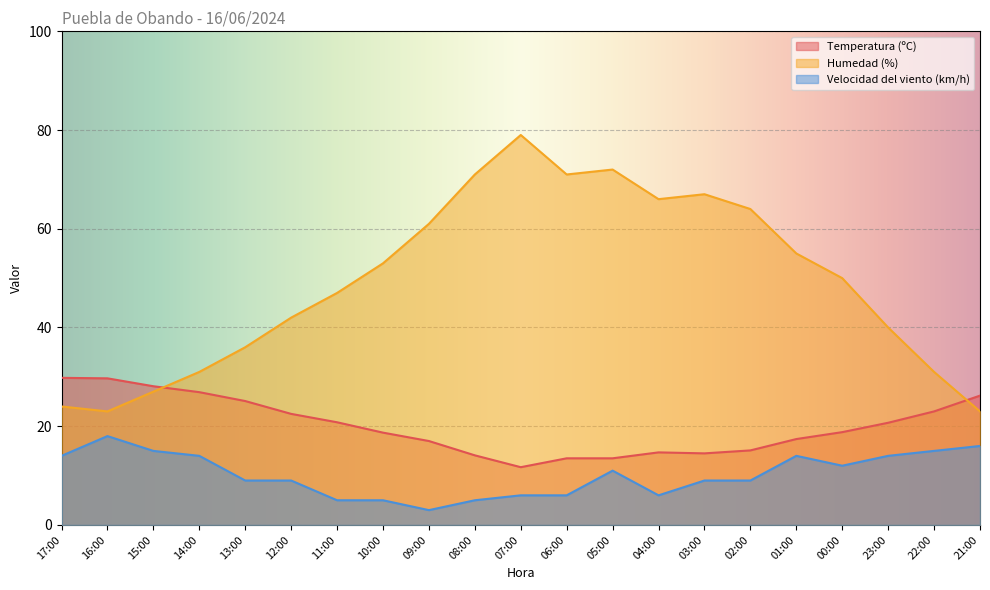

In Velocidad del viento (km/h), how many points are lower than both neighbors (excluding endpoints)?

3